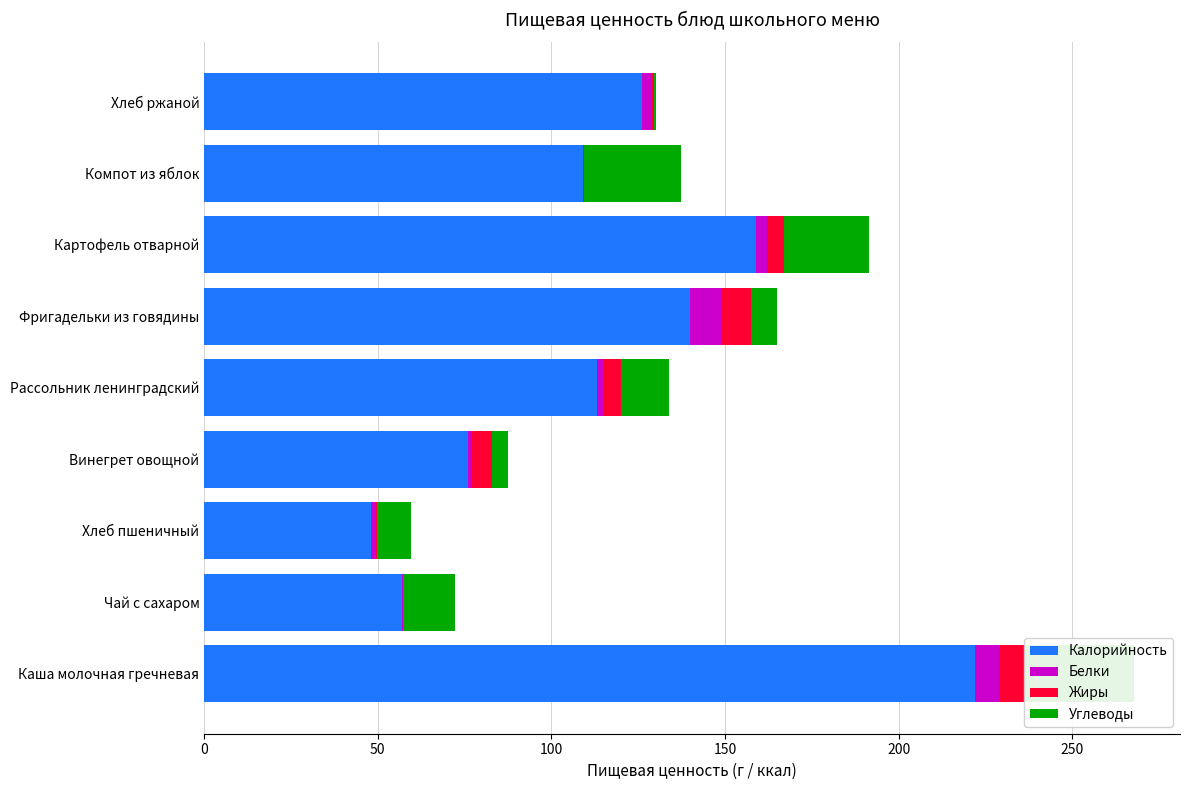

Which series has the largest total across all categories?

Калорийность